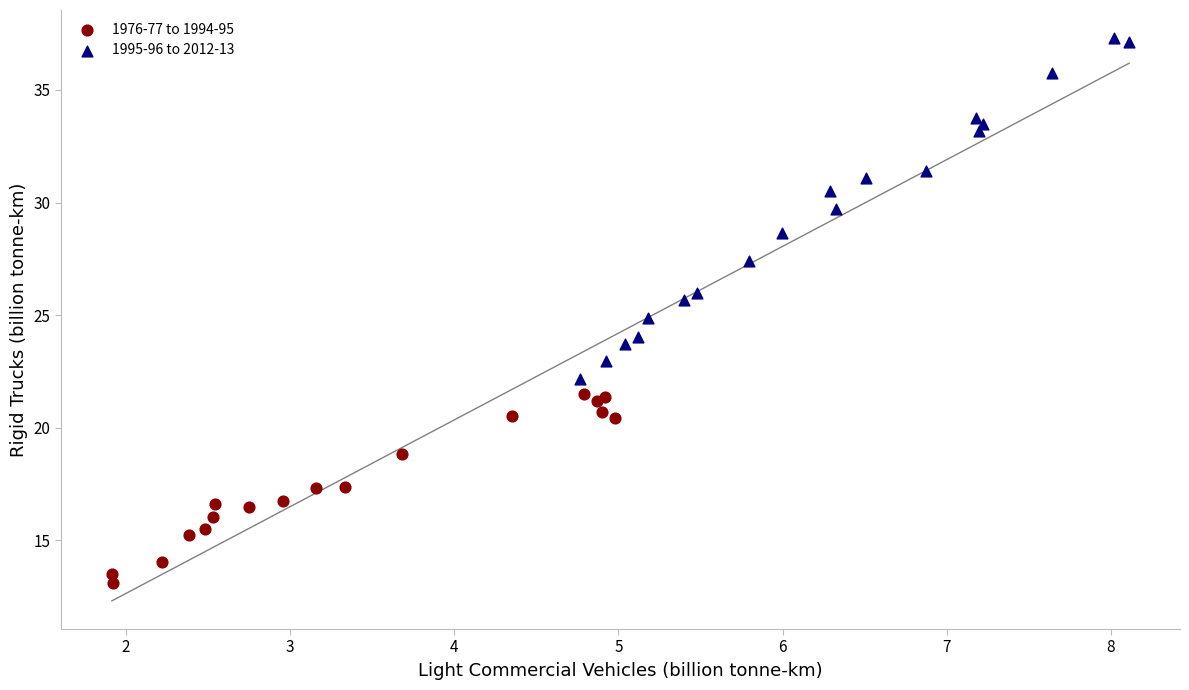

Which series contains the lowest Y value?

1976-77 to 1994-95